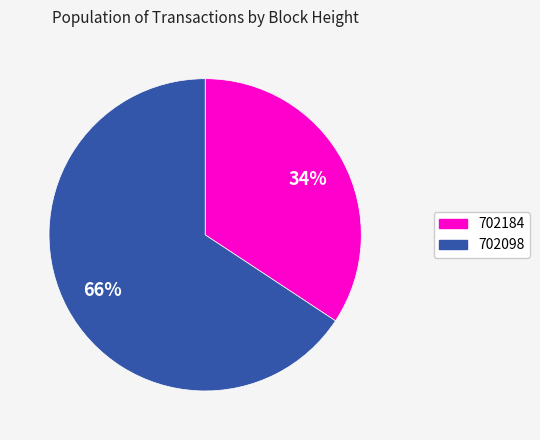

What is the largest slice in the pie chart?

702098